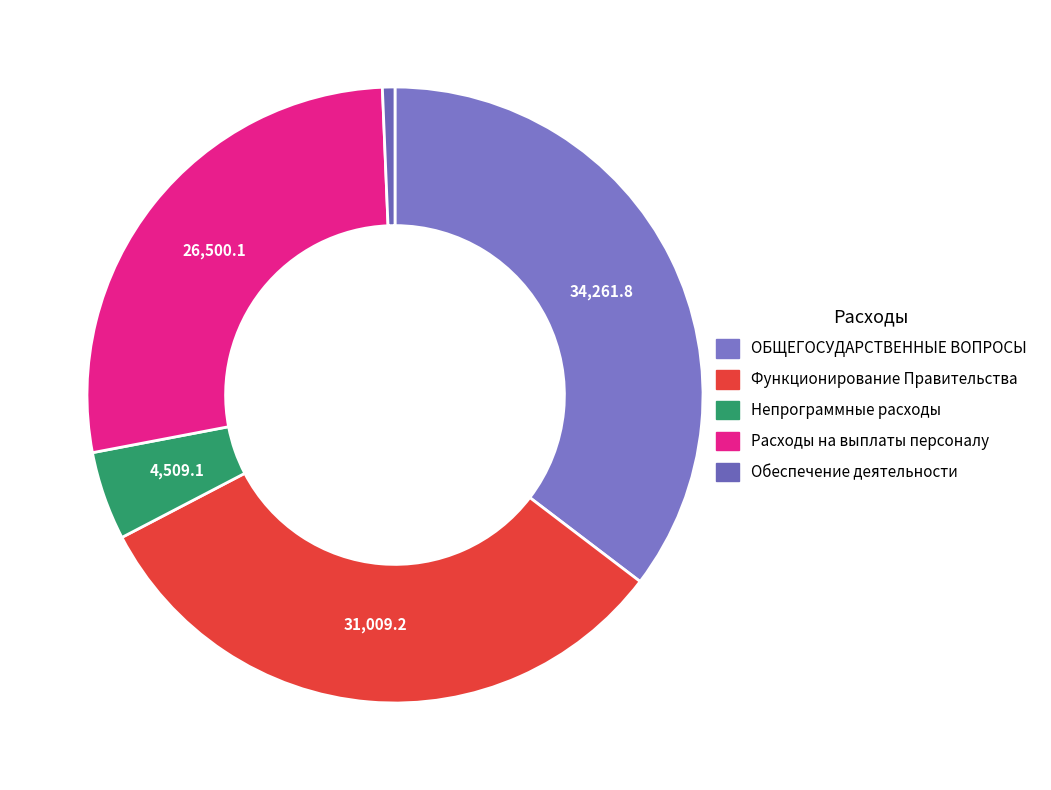

To the nearest percent, what is the difference between the largest and smallest slice percentages?

35%